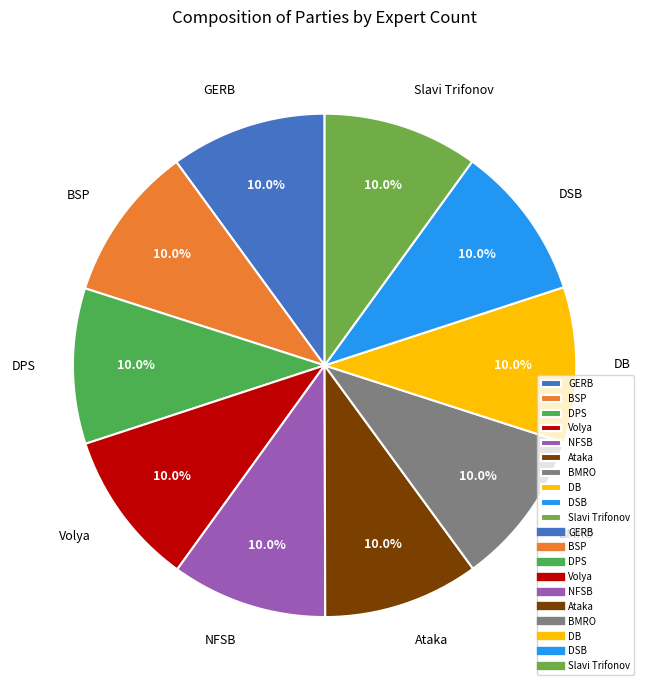

How much of the chart is everything except Ataka?

90.0%